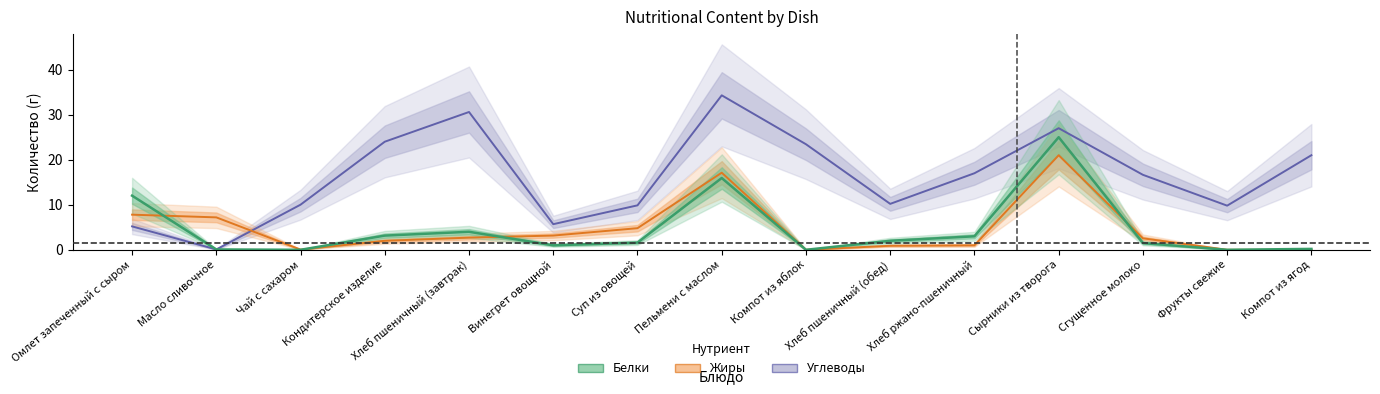

Reading left to right, list all the values displayed in this chart.

Белки: 12.0	0.1	0.0	3.1	4.0	1.0	1.6	15.9	0.0	2.0	3.0	25.0	1.5	0.0	0.2
Жиры: 7.8	7.2	0.1	2.0	2.7	3.2	4.8	17.1	0.0	0.9	1.0	21.0	2.5	0.0	0.0
Углеводы: 5.2	0.1	10.0	24.0	30.6	5.7	9.9	34.3	23.4	10.2	17.0	27.0	16.6	9.8	21.0